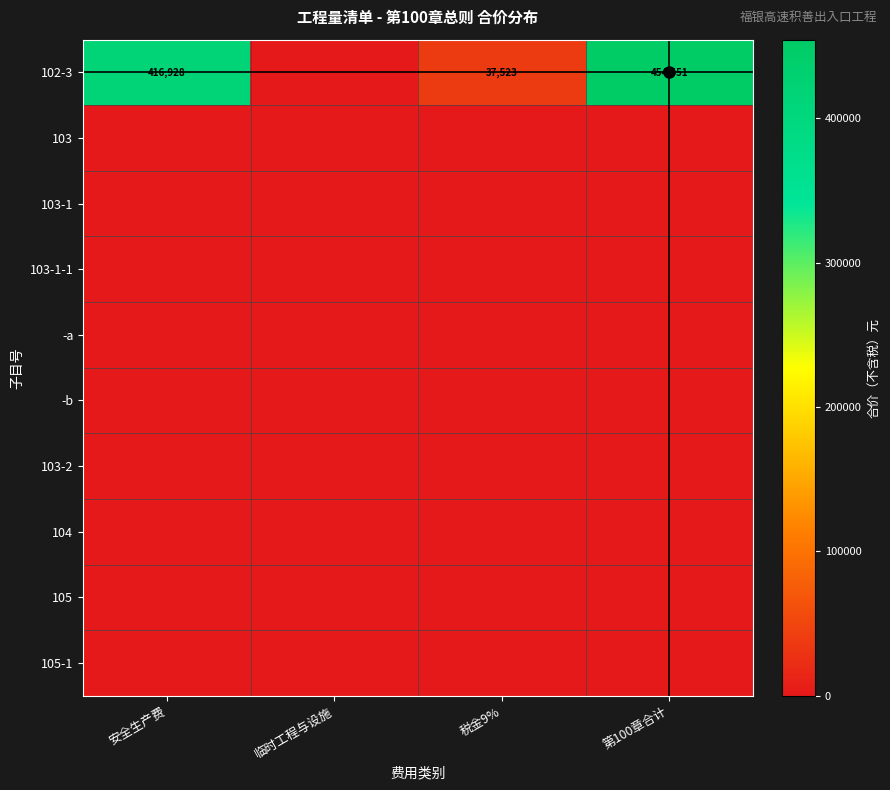

At which category is the sum across all series the highest?

第100章合计